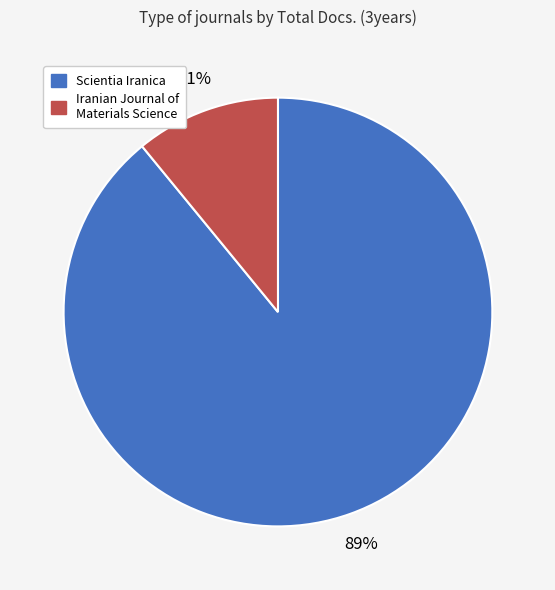

To the nearest percent, what is the average slice percentage?

50%